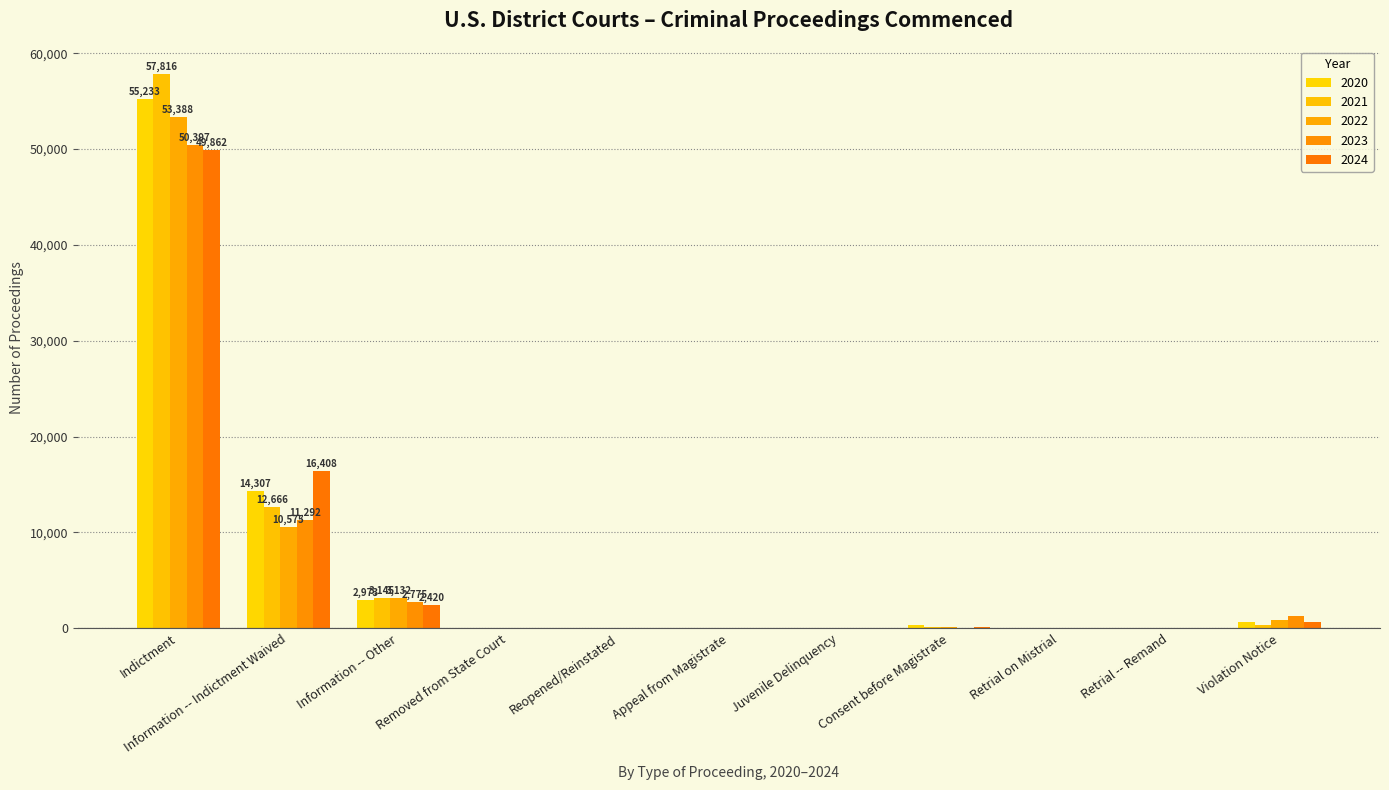

List the labels in order of 2022 value, smallest first.

Removed from State Court, Appeal from Magistrate, Retrial on Mistrial, Retrial -- Remand, Reopened/Reinstated, Juvenile Delinquency, Consent before Magistrate, Violation Notice, Information -- Other, Information -- Indictment Waived, Indictment